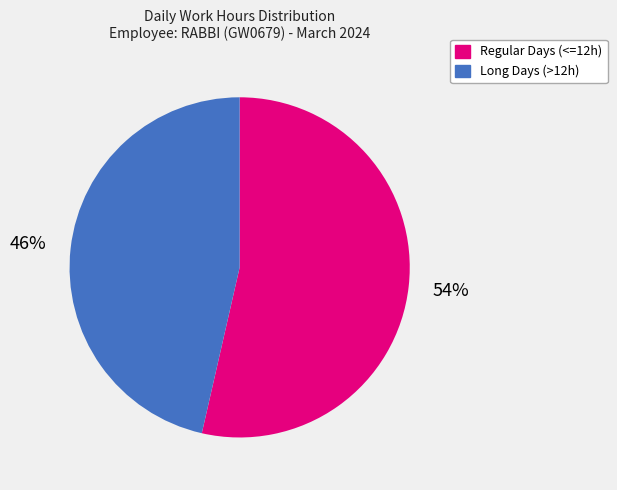

Is there any slice that represents more than half of the pie?

Yes